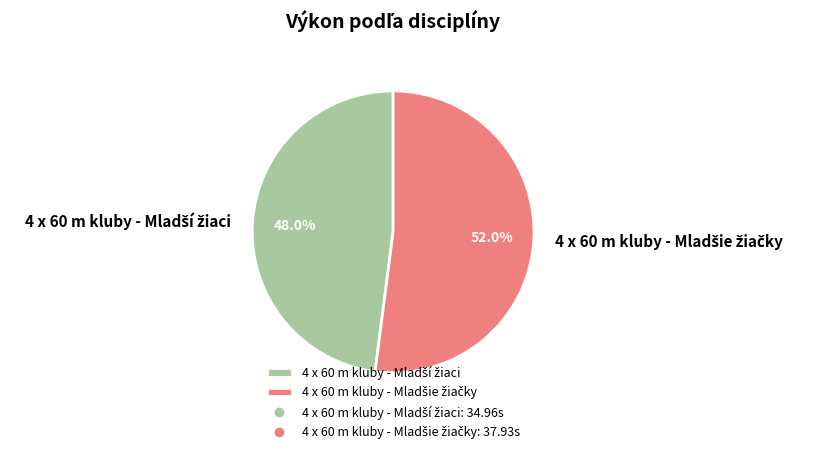

Is there any slice that represents more than half of the pie?

Yes